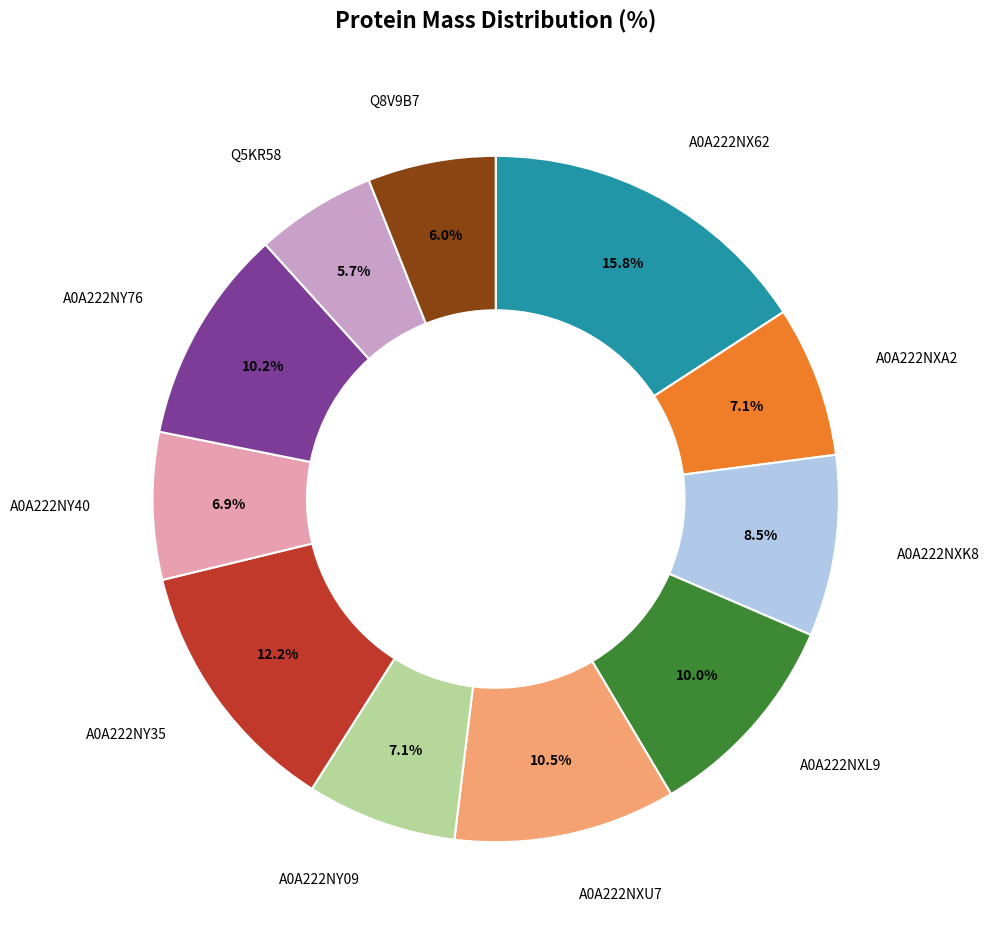

Is there a majority slice in this chart?

No